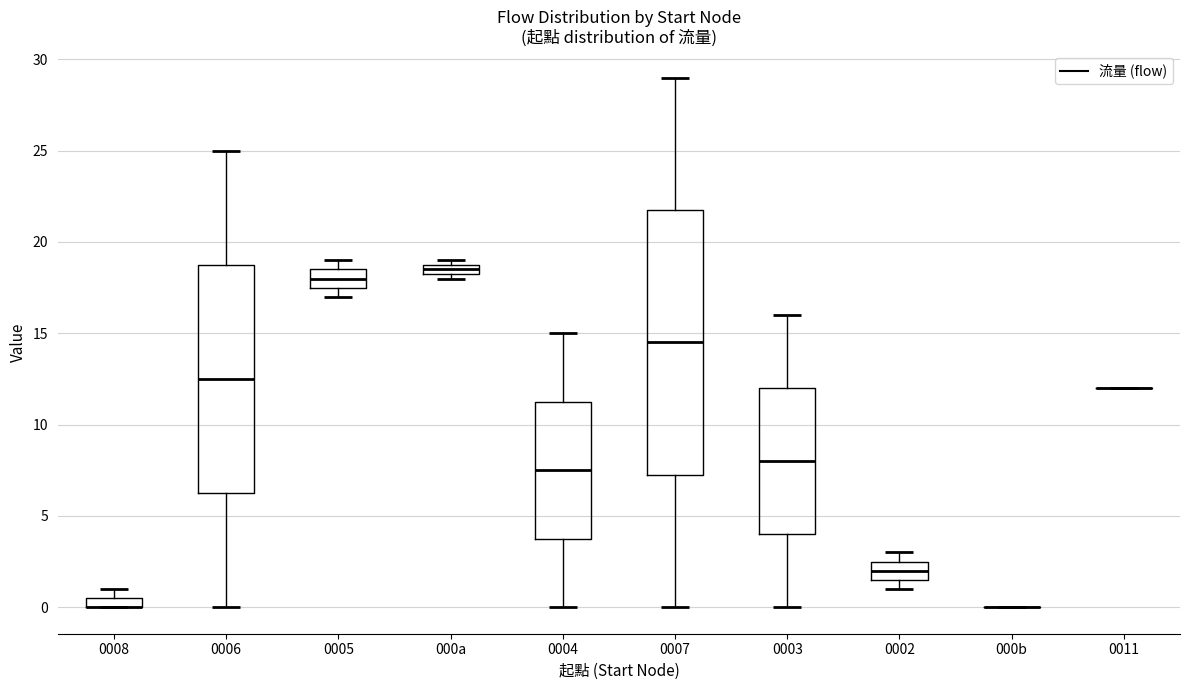

Where is the lower edge of the box for 0005 on the y-axis? The values are not printed on the chart, so give them approximately, as read against the axis.

17.5